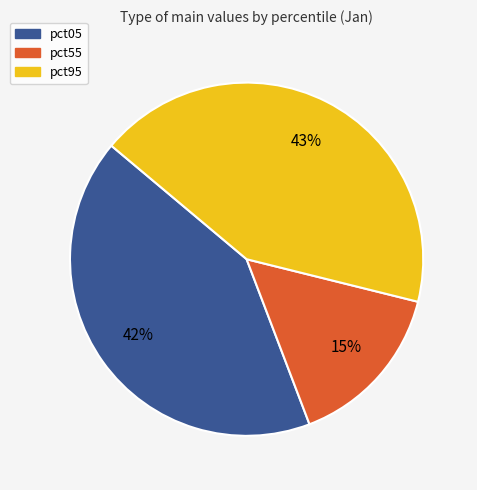

To the nearest percent, what is the average slice percentage?

33%